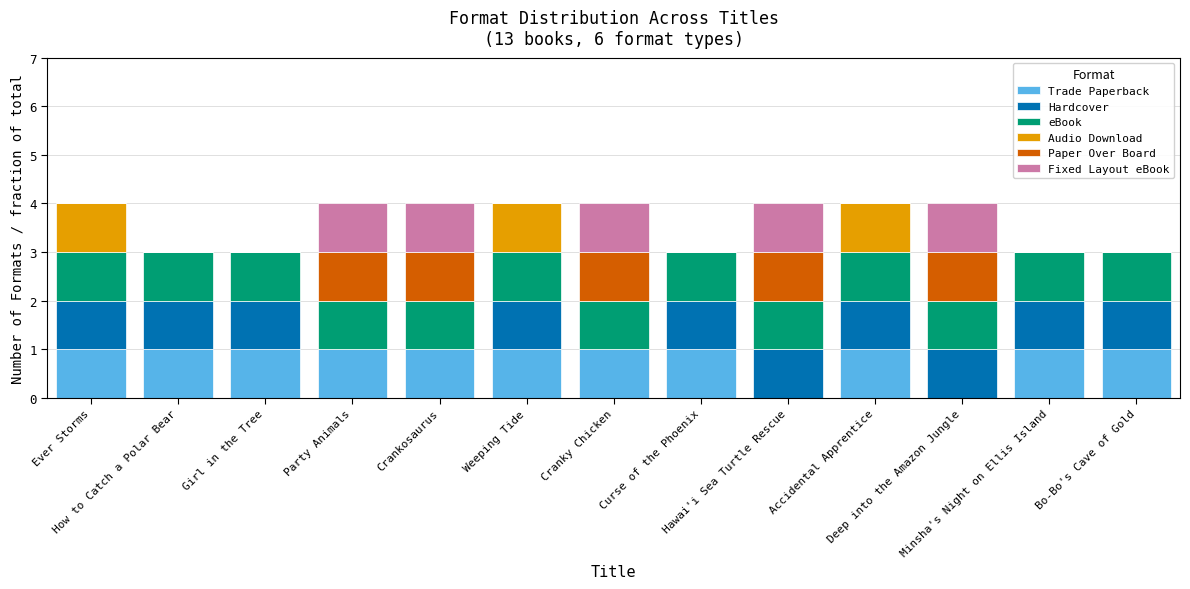

What is the sum of the eBook values at Hawai'i Sea Turtle Rescue and Crankosaurus?

2